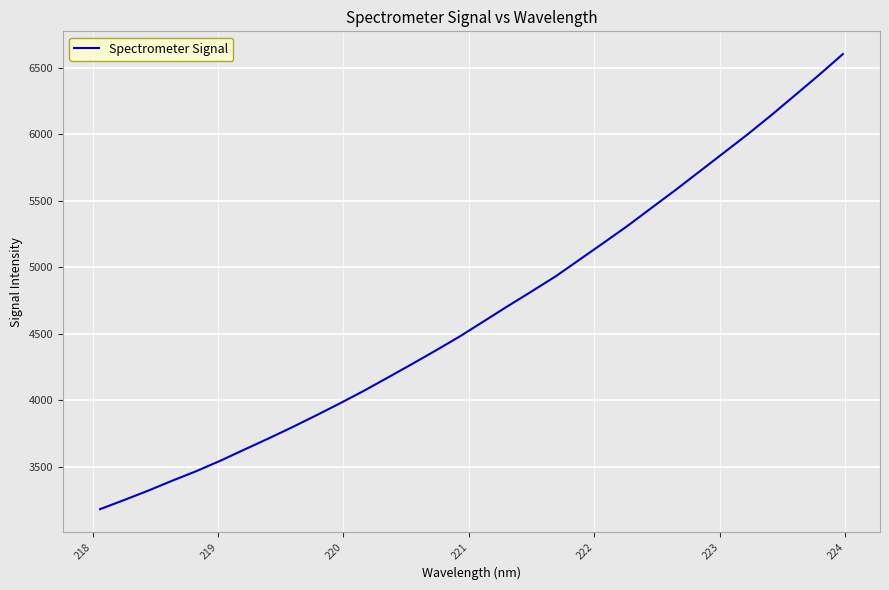

What is the difference between the maximum and minimum values?

3423.3